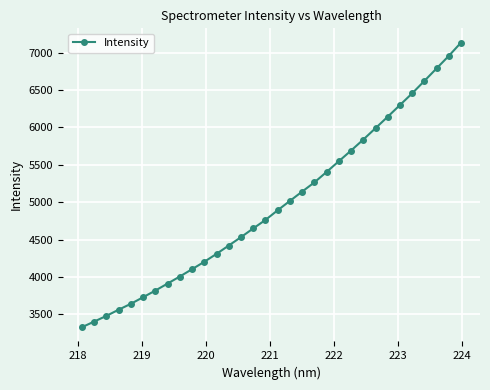

What is the value of the 7th point from the left?

3818.5